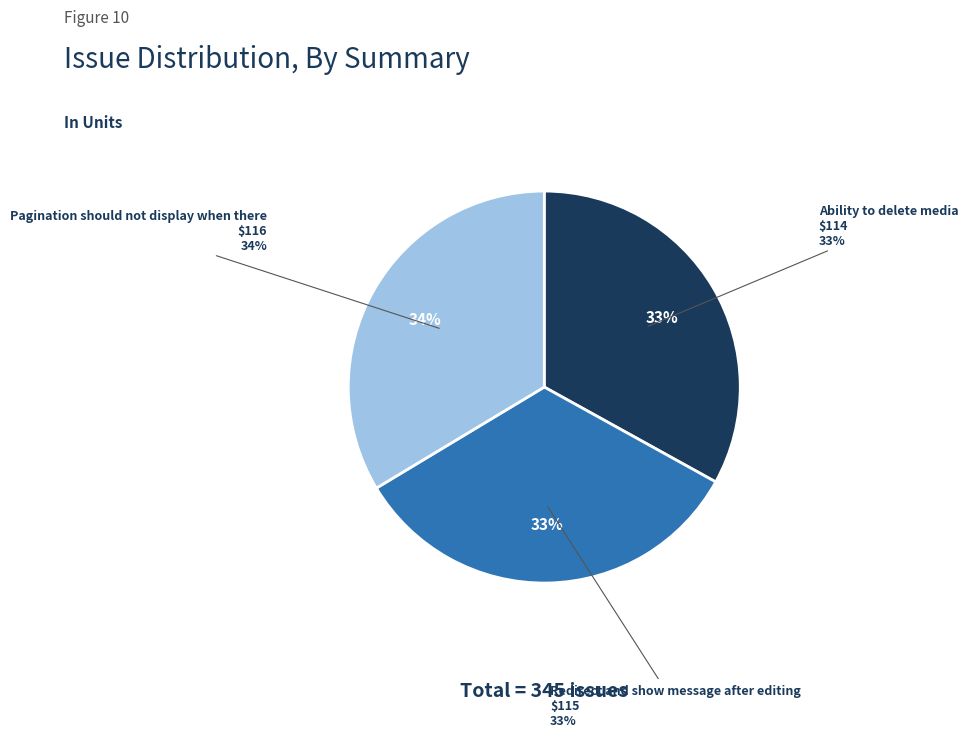

Does any single category account for the majority?

No